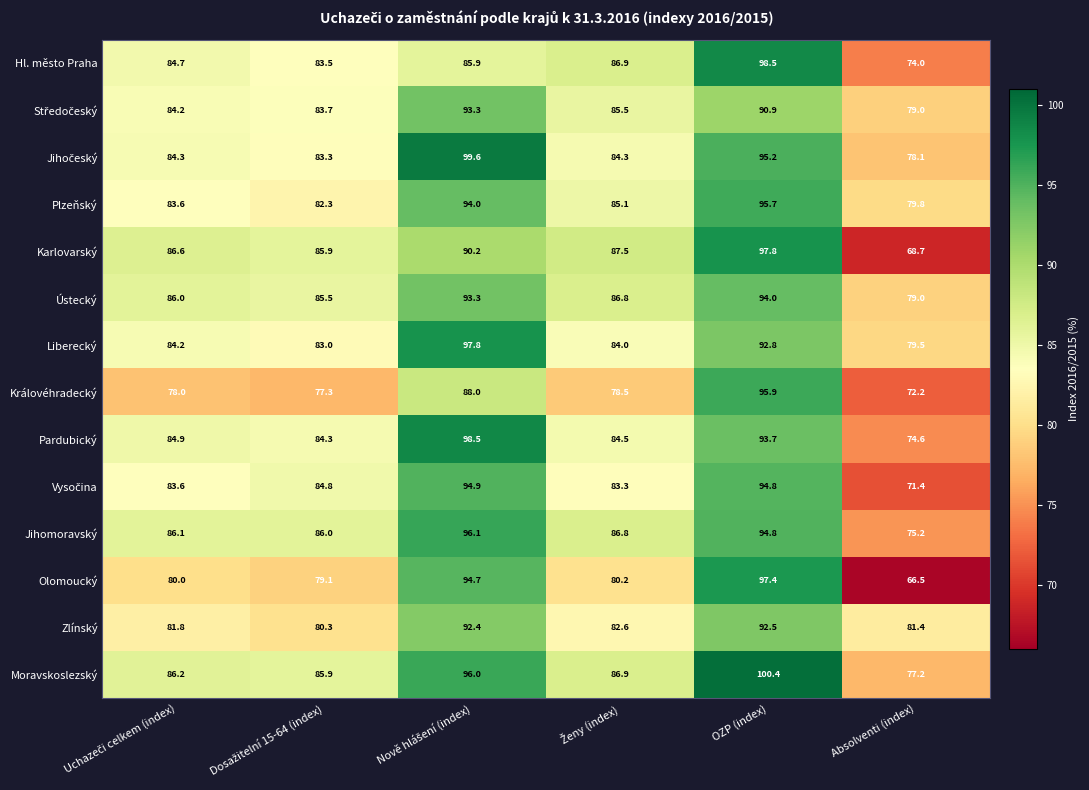

At which category does the chart reach its peak across all series?

OZP (index)